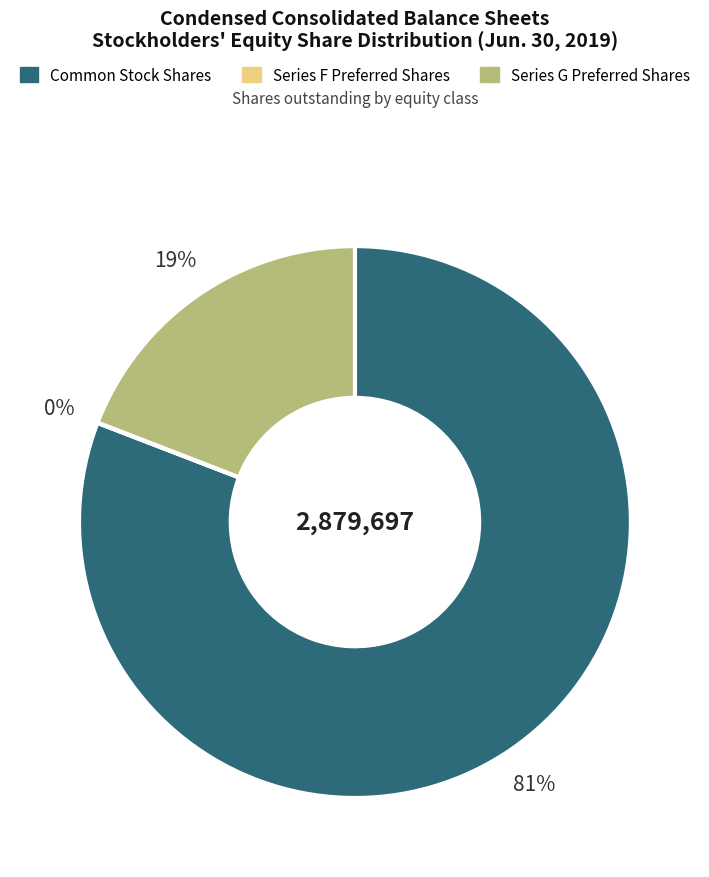

Is there any slice that represents more than half of the pie?

Yes